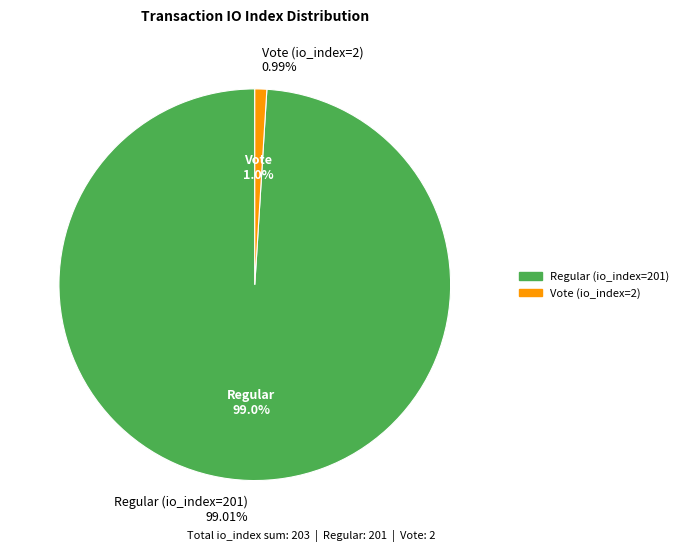

Which category has the biggest portion of the pie?

Regular (io_index=201)